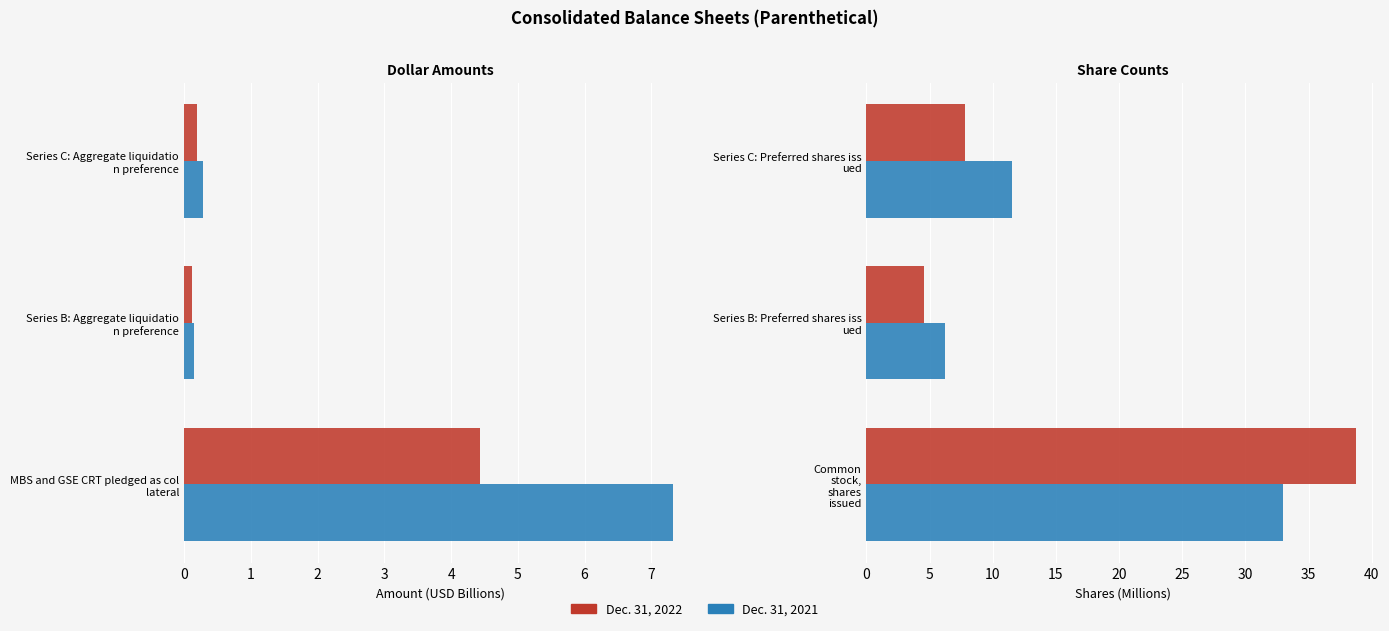

What is the value of the Dec. 31, 2021 bar at the 2nd from the left?

6.2